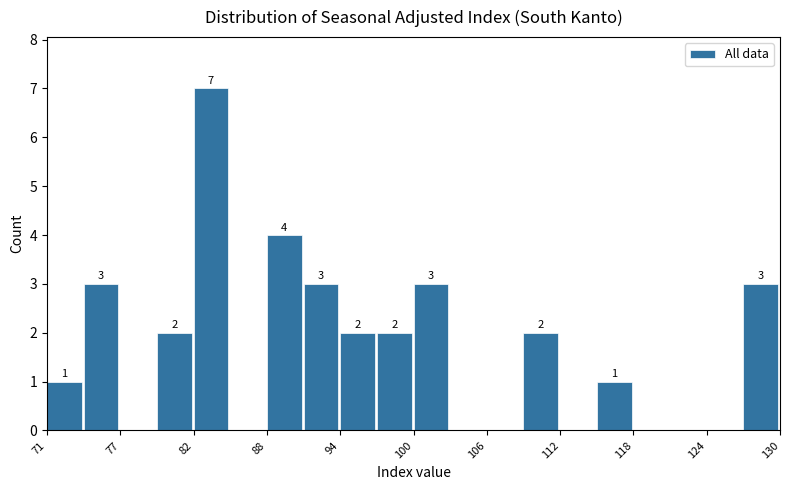

Read against the x-axis, roughly where is the centre of the tallest bar?

84